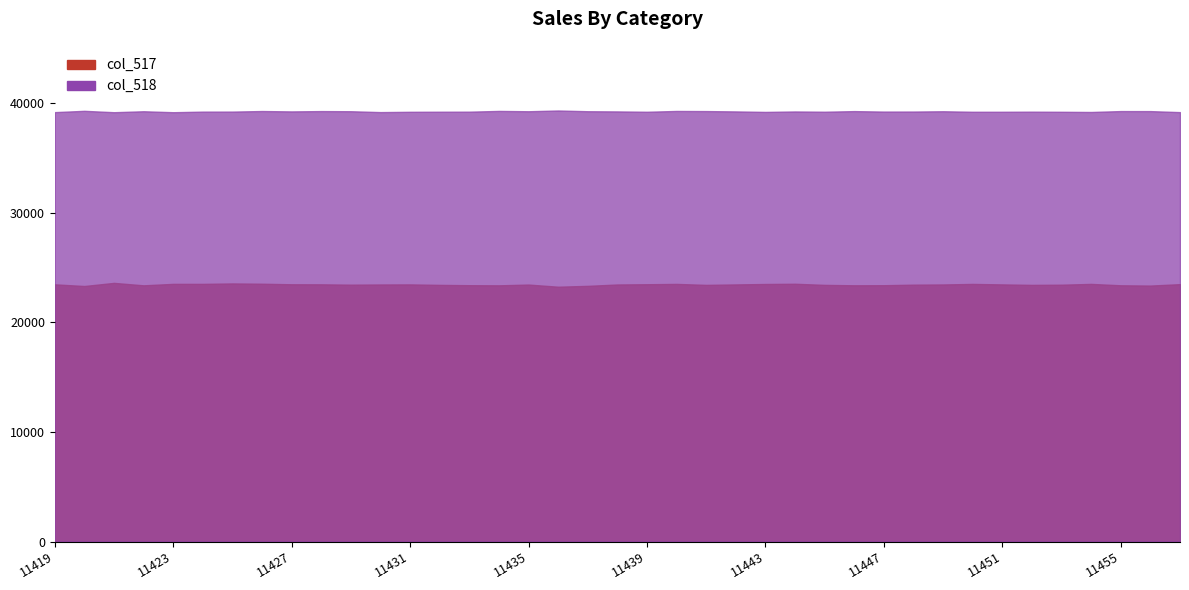

Reading right to left, extract all data points from this chart.

col_517: 23473	23343	23368	23495	23423	23406	23449	23493	23444	23426	23376	23368	23406	23508	23487	23447	23406	23494	23465	23442	23317	23239	23435	23365	23377	23406	23449	23442	23425	23456	23461	23511	23537	23497	23498	23365	23588	23303	23455
col_518: 39162	39254	39257	39175	39193	39203	39195	39194	39241	39214	39211	39254	39198	39222	39181	39226	39257	39268	39195	39226	39243	39311	39241	39271	39203	39199	39192	39164	39243	39256	39227	39261	39210	39207	39154	39241	39154	39280	39161